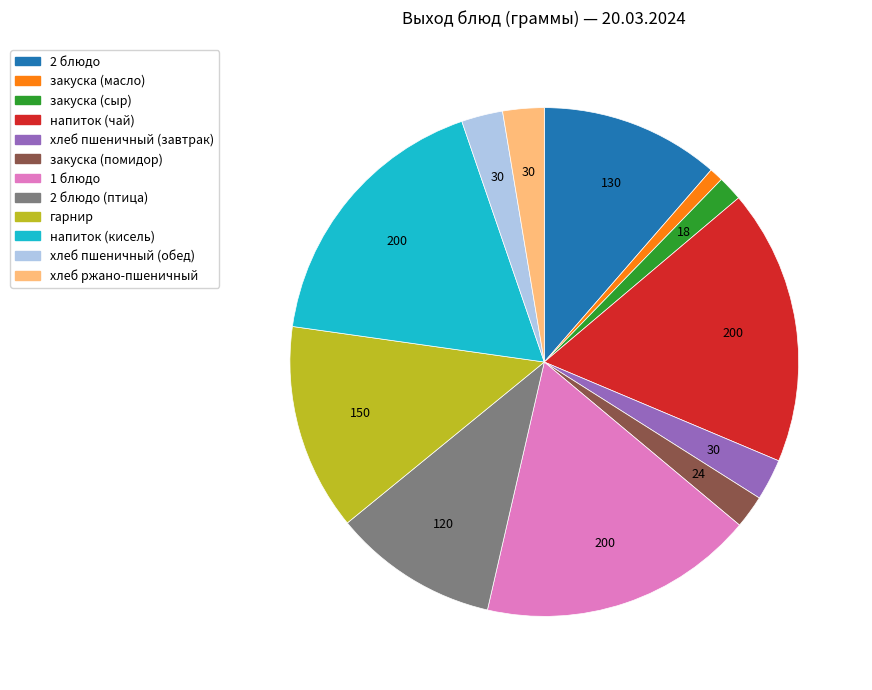

Is there any slice that represents more than half of the pie?

No